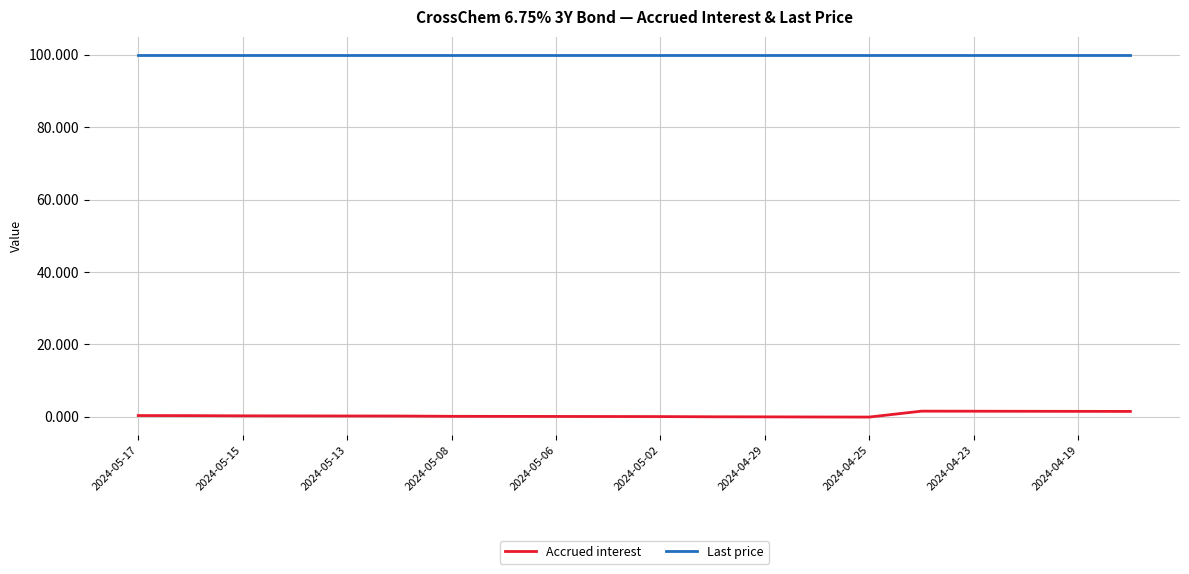

What is the maximum value for Accrued interest?

1.5